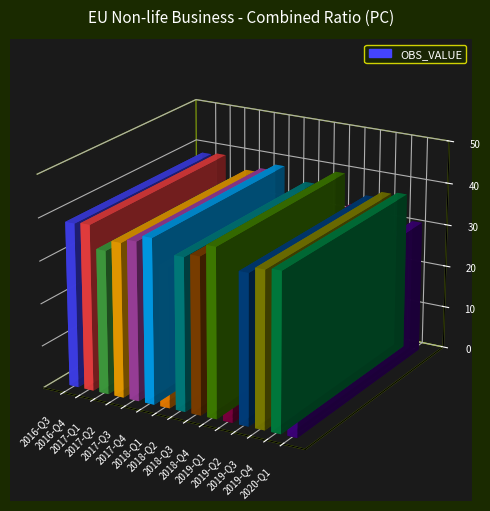

How many data points does each series have?

15